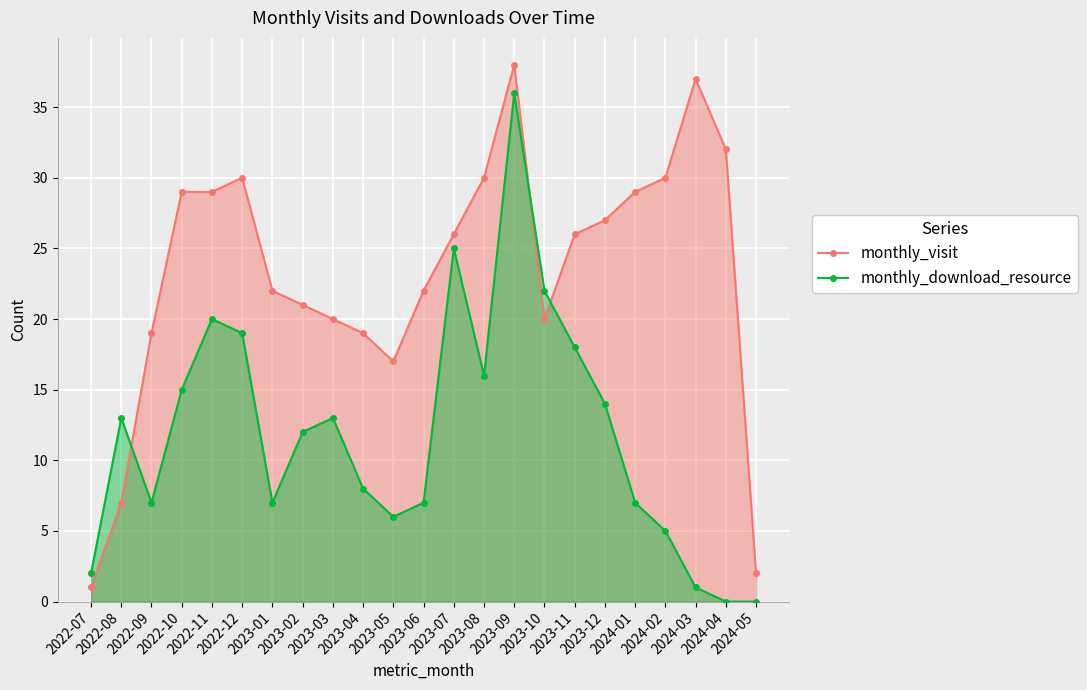

Which category has the highest value across all series?

2023-09